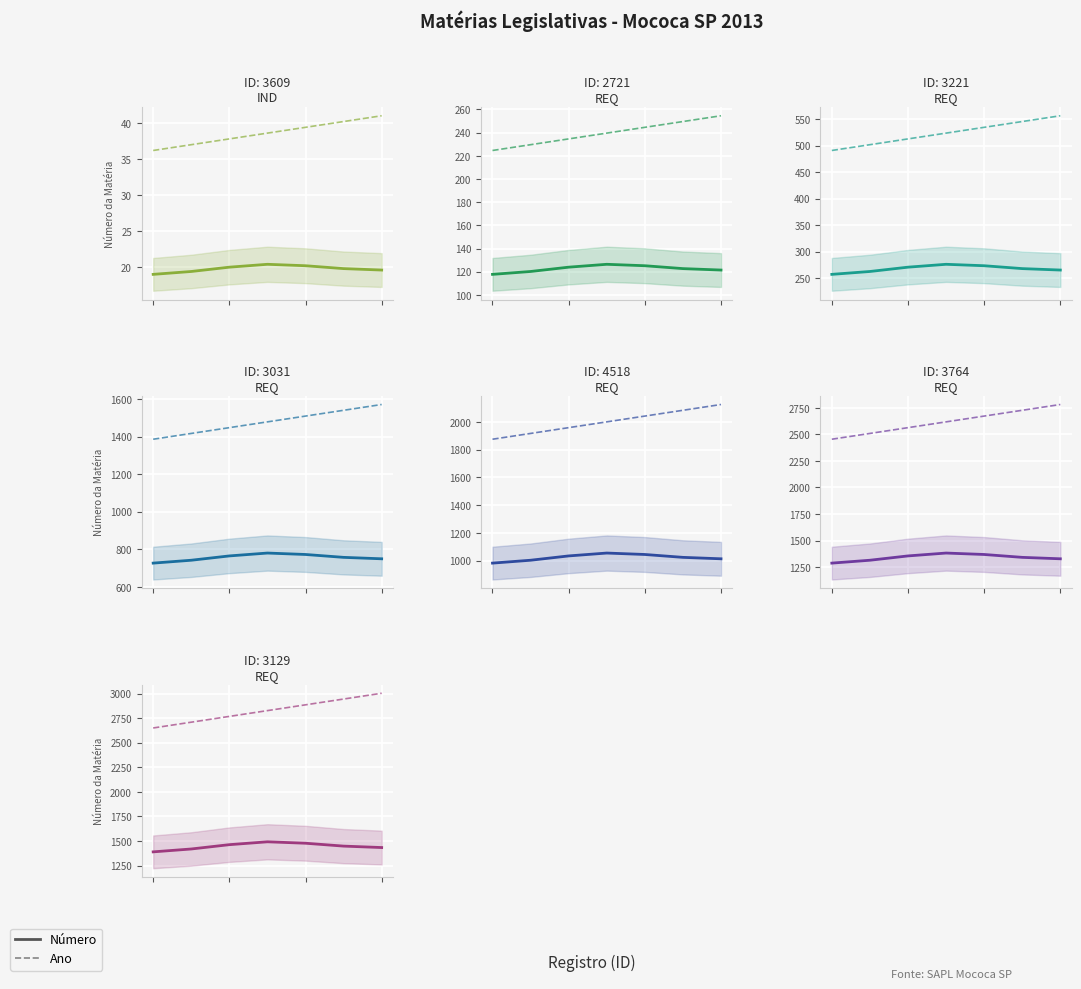

Is this an area chart (filled region under the line)?

No